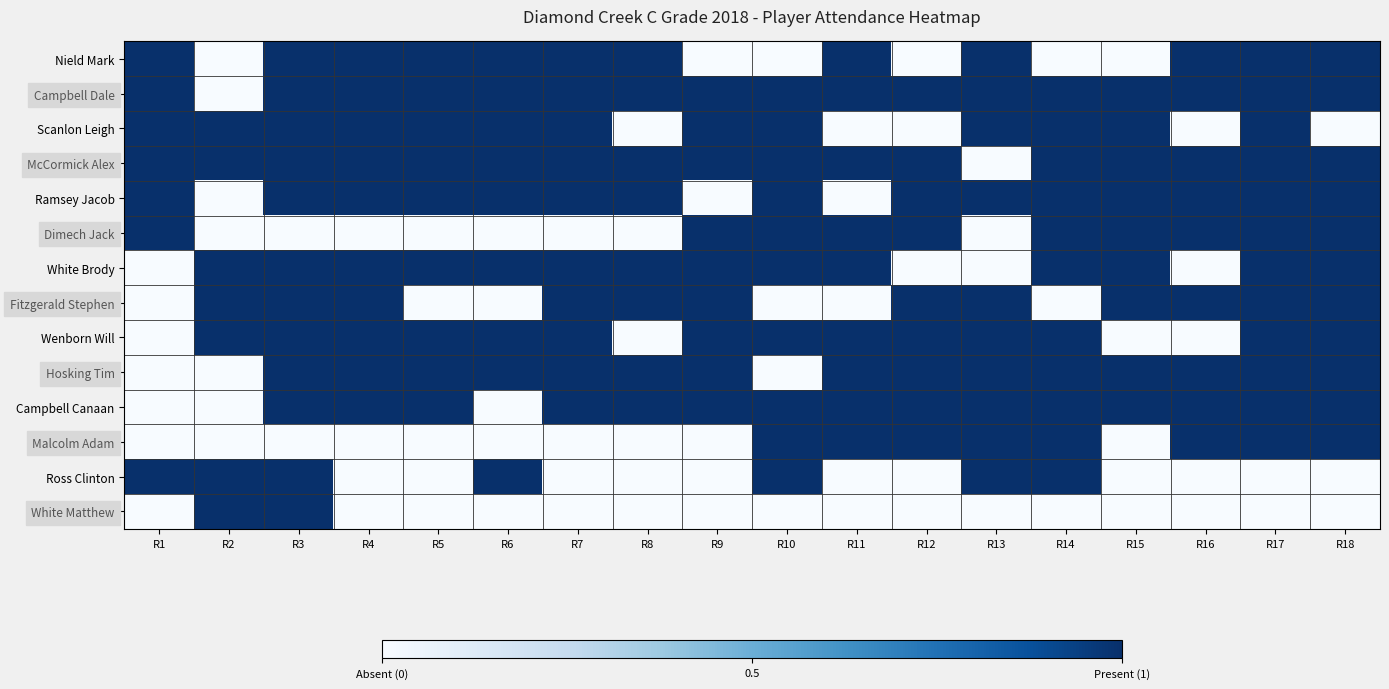

At R16, list the series in order from smallest to largest.

Scanlon Leigh, White Brody, Wenborn Will, Ross Clinton, White Matthew, Nield Mark, Campbell Dale, McCormick Alex, Ramsey Jacob, Dimech Jack, Fitzgerald Stephen, Hosking Tim, Campbell Canaan, Malcolm Adam